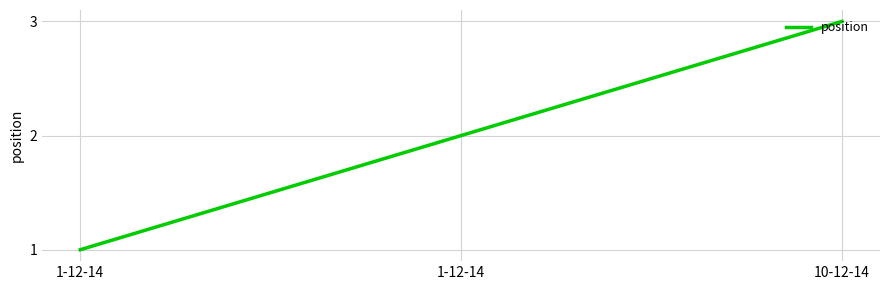

How many distinct data groups are displayed?

1